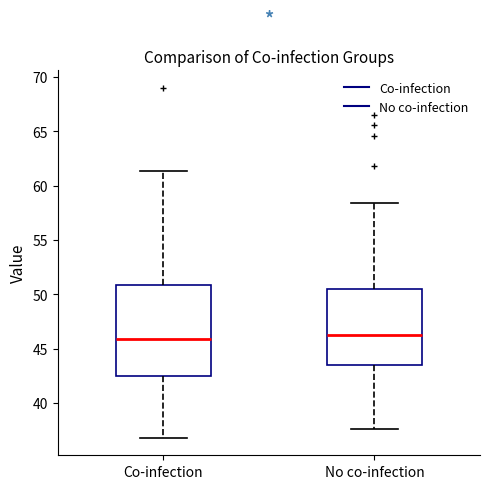

Where does the upper whisker of the box for Co-infection end on the y-axis? The values are not printed on the chart, so give them approximately, as read against the axis.

61.5